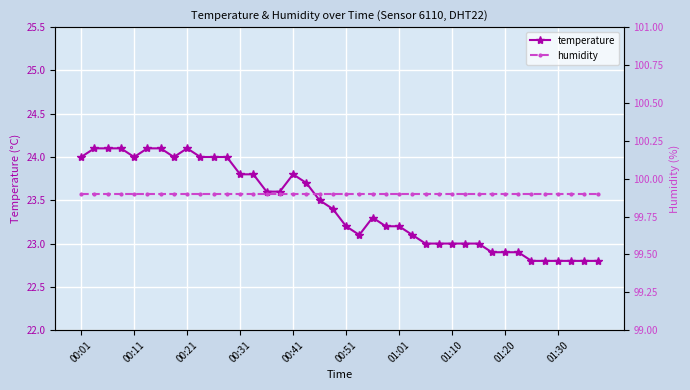

Reading left to right, what are all the values shown in this chart?

temperature: 24.0	24.1	24.1	24.1	24.0	24.1	24.1	24.0	24.1	24.0	24.0	24.0	23.8	23.8	23.6	23.6	23.8	23.7	23.5	23.4	23.2	23.1	23.3	23.2	23.2	23.1	23.0	23.0	23.0	23.0	23.0	22.9	22.9	22.9	22.8	22.8	22.8	22.8	22.8	22.8
humidity: 99.9	99.9	99.9	99.9	99.9	99.9	99.9	99.9	99.9	99.9	99.9	99.9	99.9	99.9	99.9	99.9	99.9	99.9	99.9	99.9	99.9	99.9	99.9	99.9	99.9	99.9	99.9	99.9	99.9	99.9	99.9	99.9	99.9	99.9	99.9	99.9	99.9	99.9	99.9	99.9